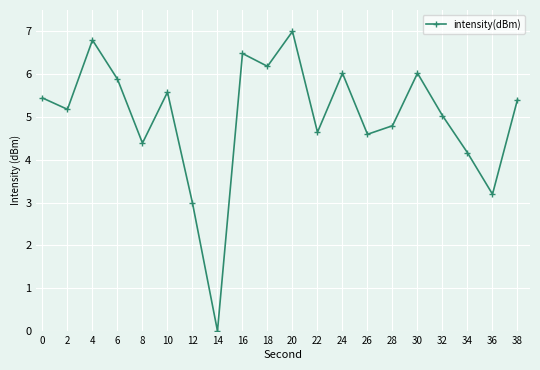

Is it true that the value at 10 is 5.6?

True